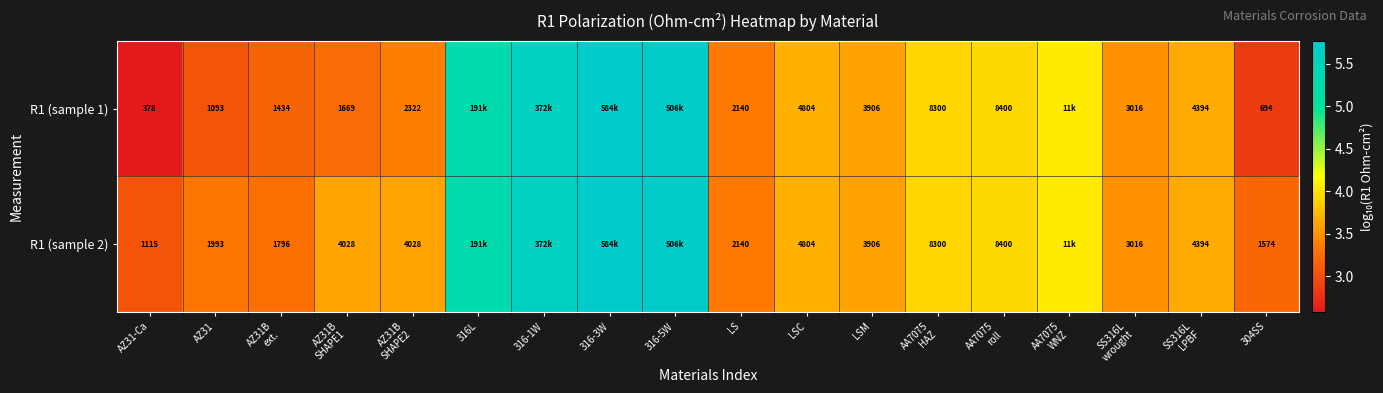

At which category is the sum across all series the highest?

316-3W